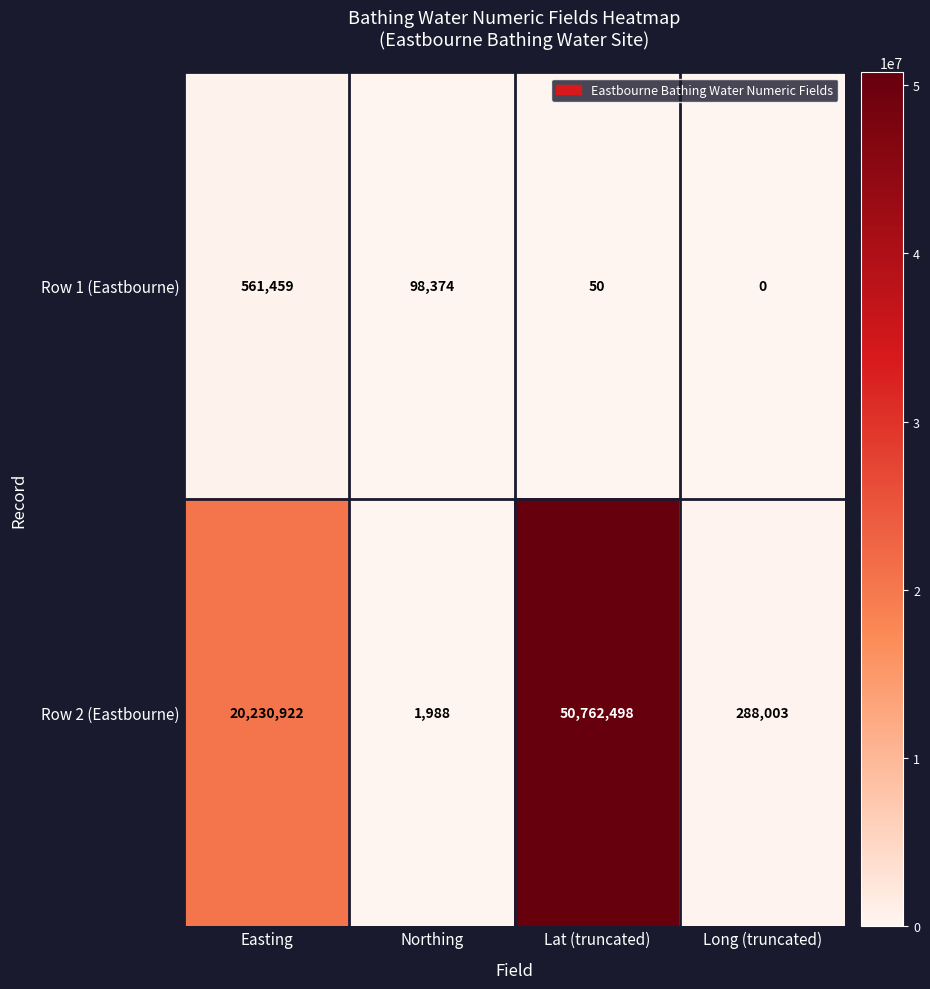

Reading left to right, transcribe all the data shown in this chart.

Row 1 (Eastbourne): Easting=561459	Northing=98374	Lat (truncated)=50	Long (truncated)=0
Row 2 (Eastbourne): Easting=20230922	Northing=1988	Lat (truncated)=50762498	Long (truncated)=288003